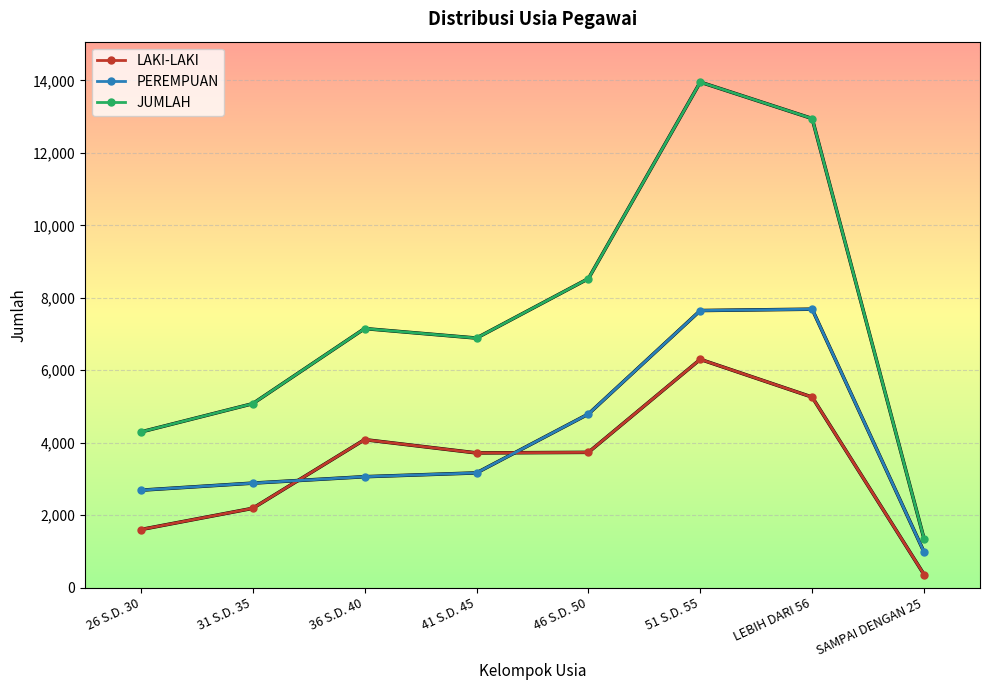

After their last crossing, which series has the higher values: PEREMPUAN or LAKI-LAKI?

PEREMPUAN